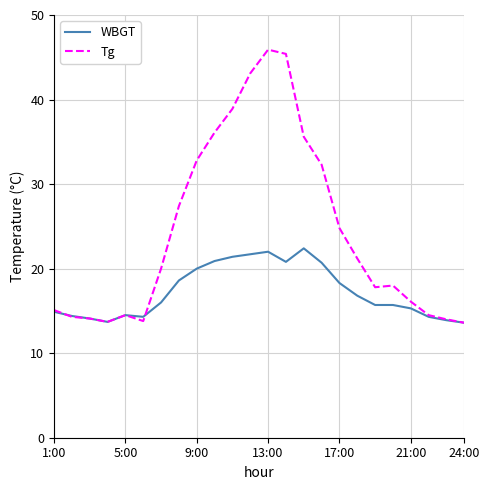

List the series in order of their peak value, lowest first.

WBGT, Tg